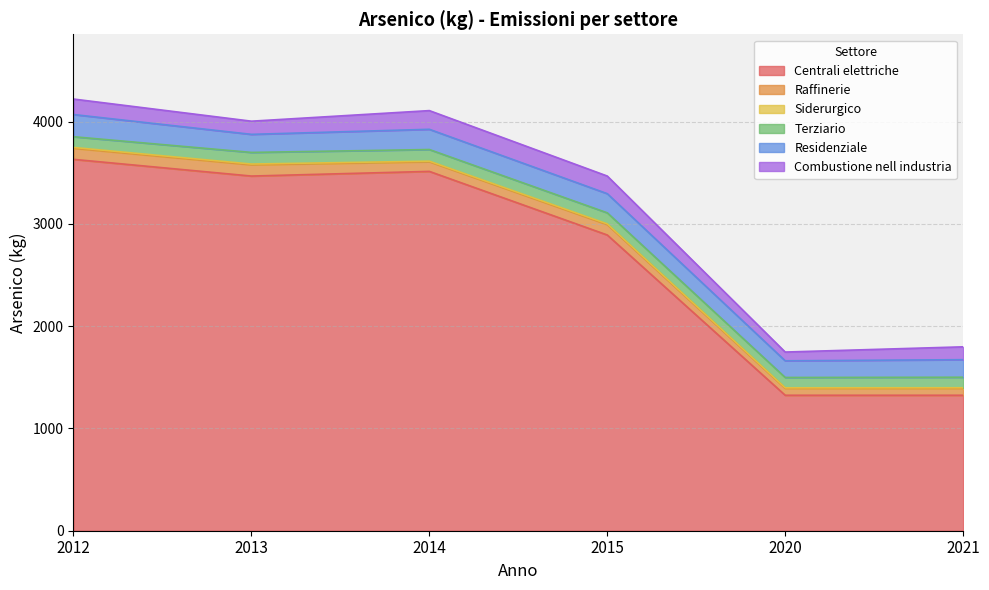

What is the maximum value shown in the chart?

3632.3